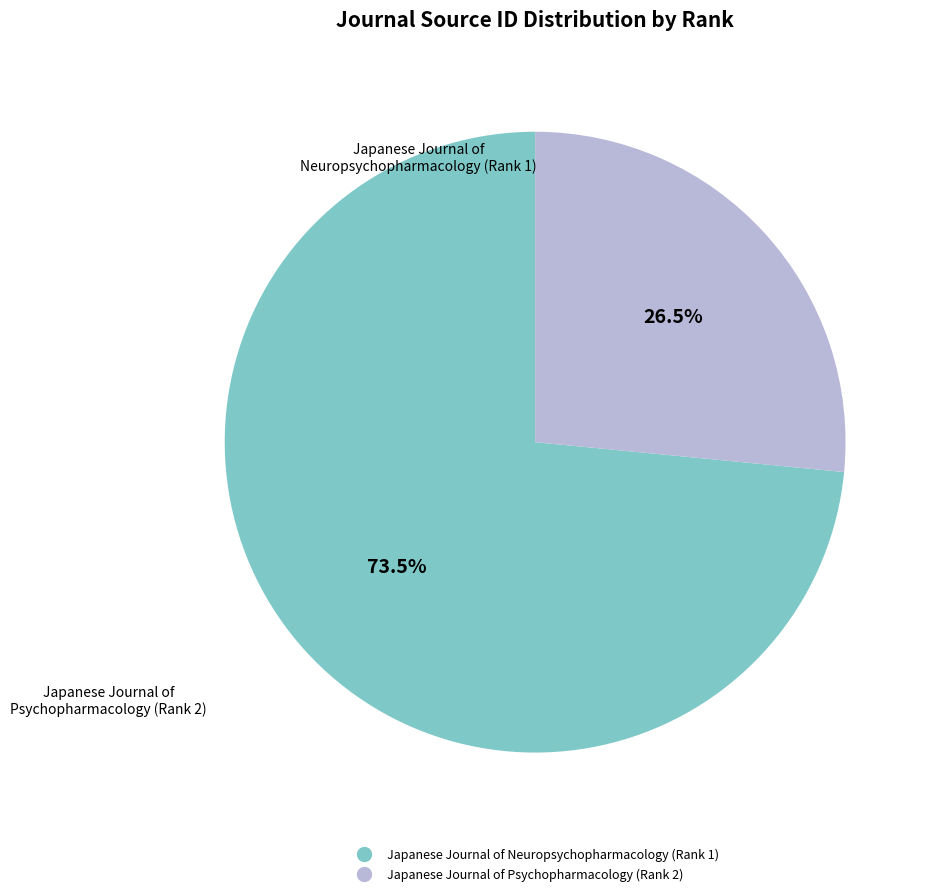

Which slice is the largest?

Japanese Journal of Neuropsychopharmacology (Rank 1)